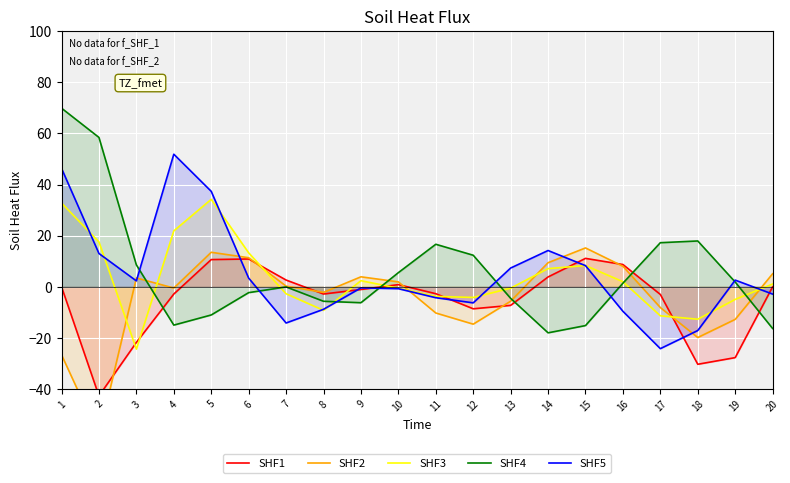

Where is the first local maximum for SHF3?

5